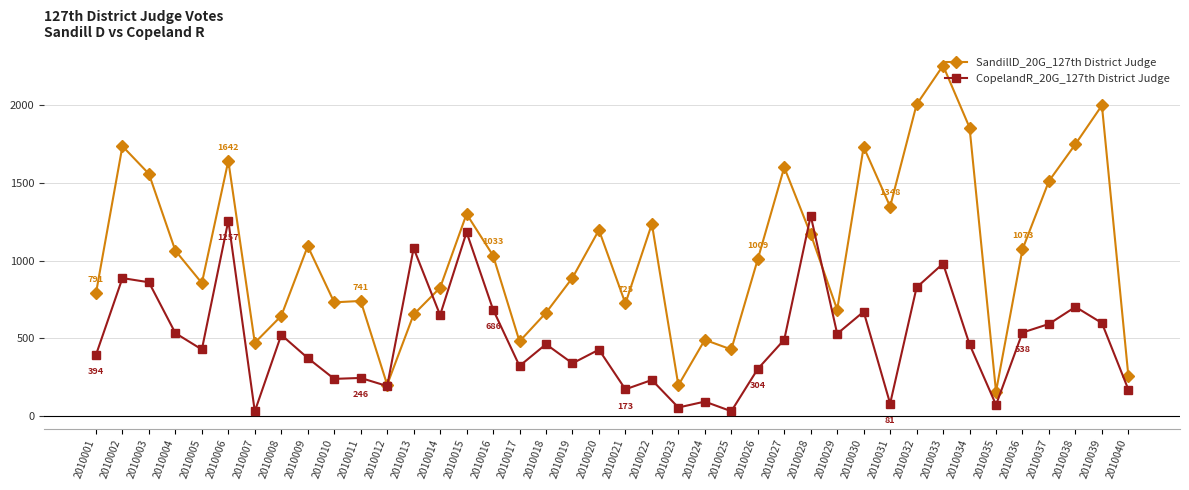

What is the sum of all CopelandR_20G_127th District Judge values?

20028